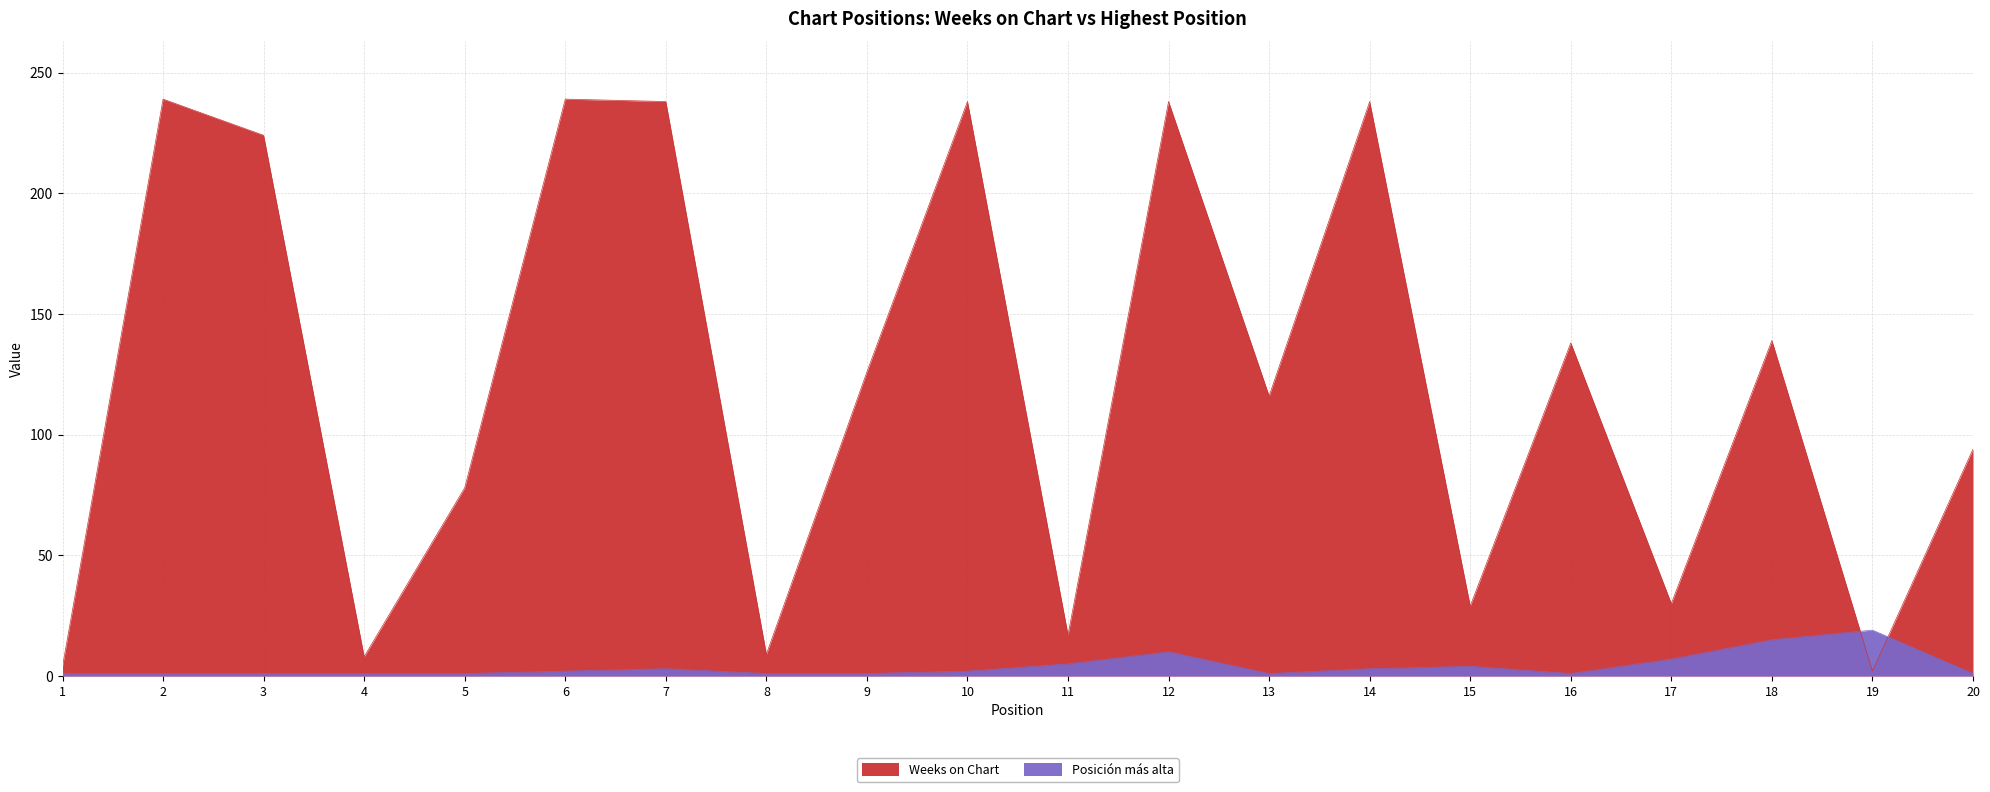

At 12, list the series in order from largest to smallest.

Weeks on Chart, Posición más alta